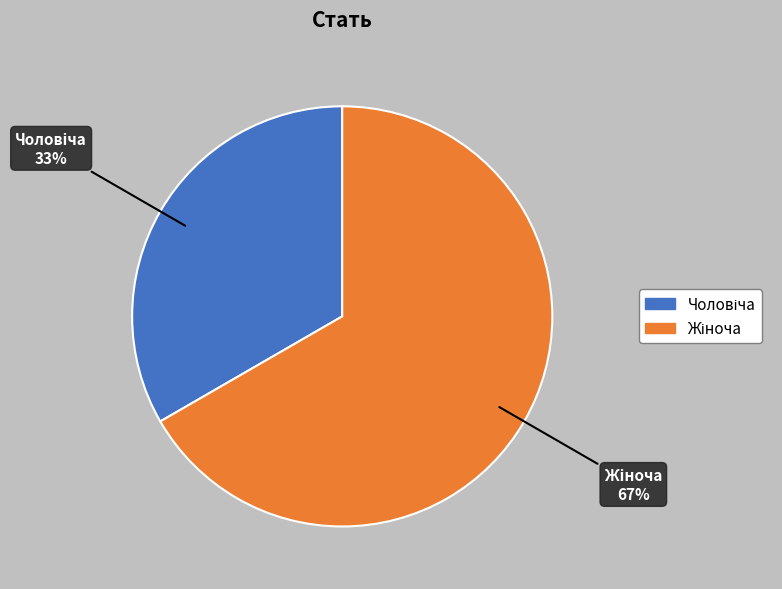

Does any single category account for the majority?

Yes